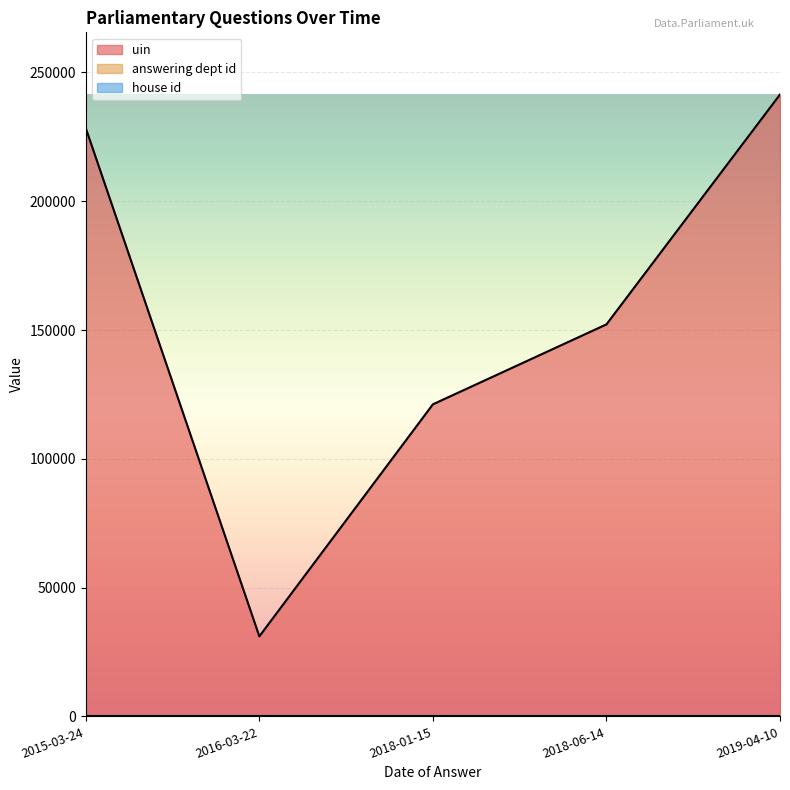

List the labels in order of answering dept id value, smallest first.

2018-01-15, 2018-06-14, 2019-04-10, 2015-03-24, 2016-03-22